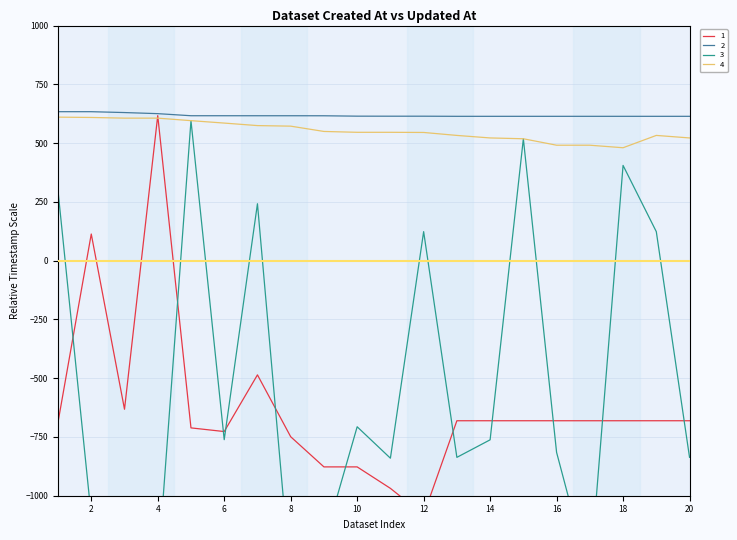

What is the value of the 3 point at the 14th from the left?

-762.2